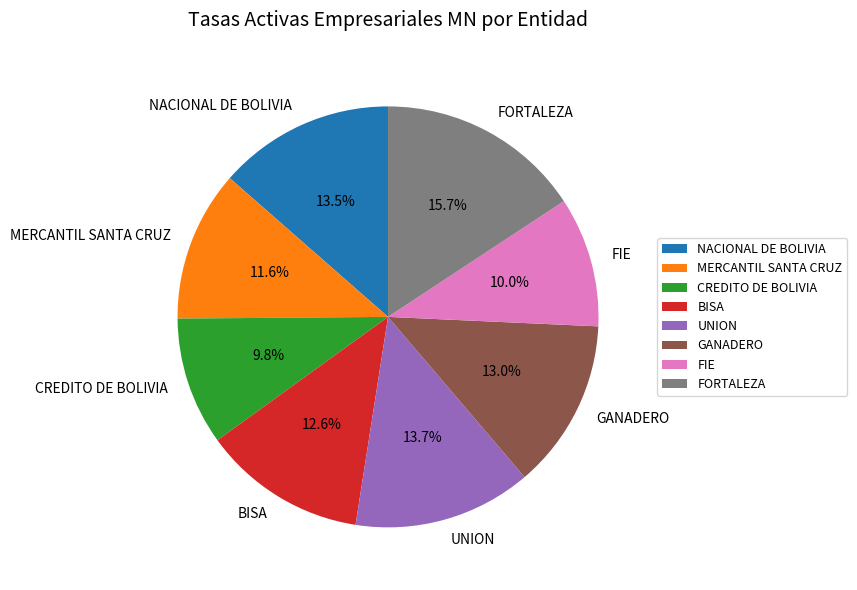

True or false: FORTALEZA accounts for 16% of the total.

True